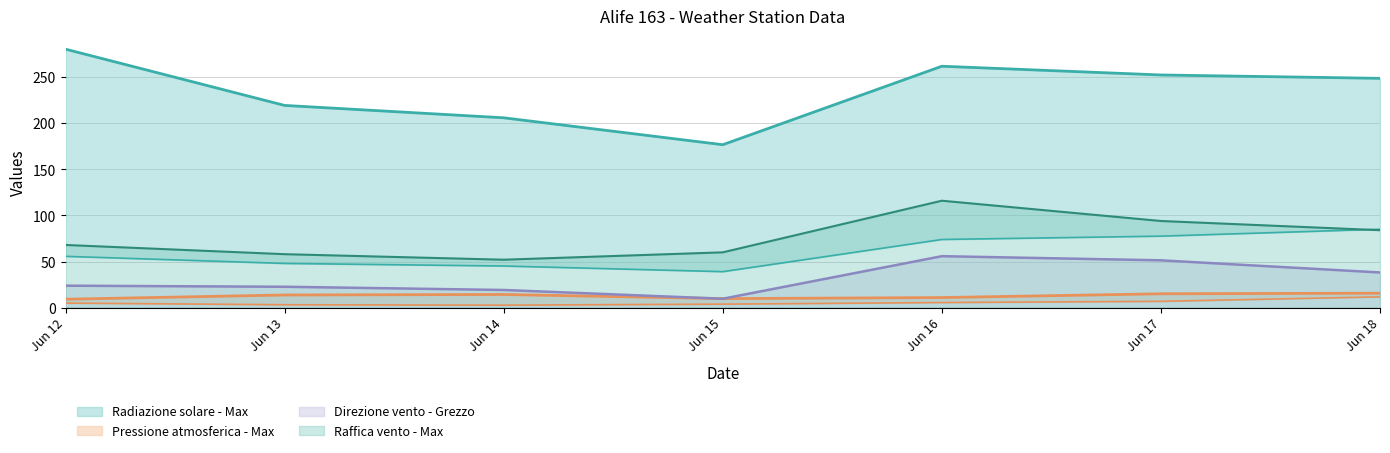

True or false: Raffica vento - Max and Radiazione solare - Grezzo intersect in this chart.

True